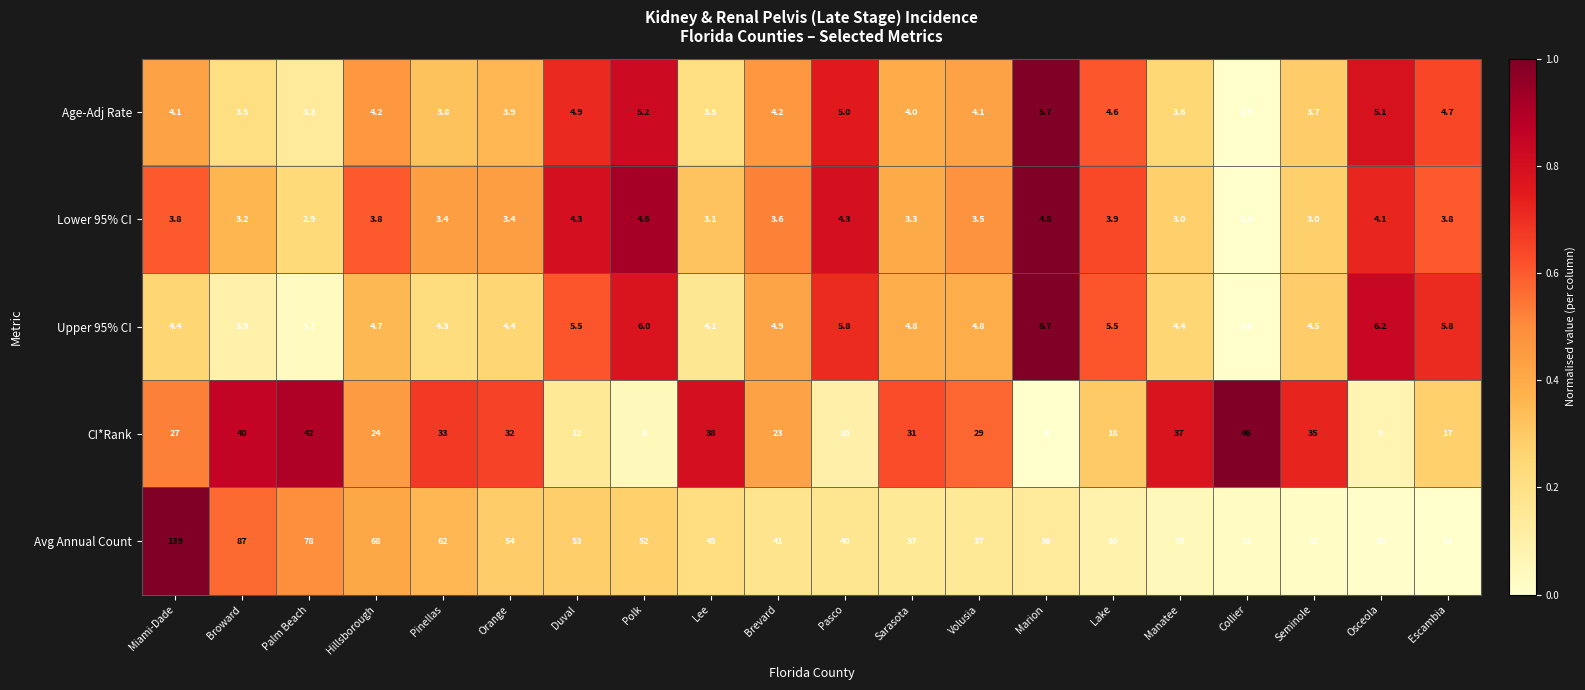

List the labels in order of CI*Rank value, smallest first.

Marion, Polk, Osceola, Pasco, Duval, Escambia, Lake, Brevard, Hillsborough, Miami-Dade, Volusia, Sarasota, Orange, Pinellas, Seminole, Manatee, Lee, Broward, Palm Beach, Collier